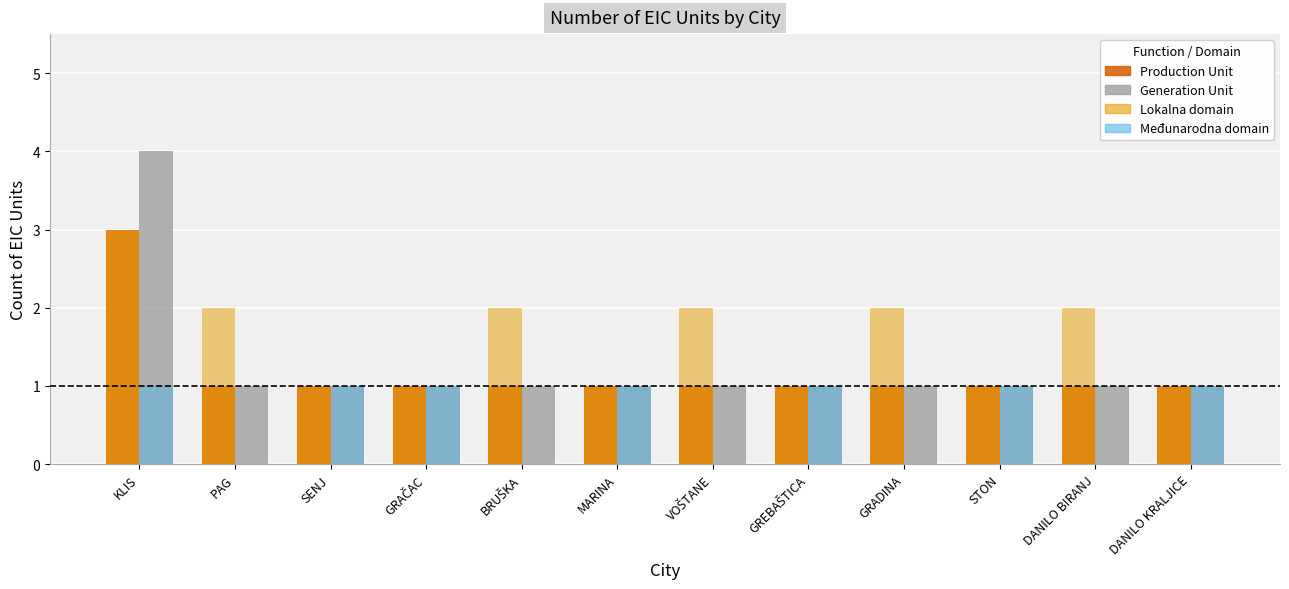

How many groups of bars are there?

12